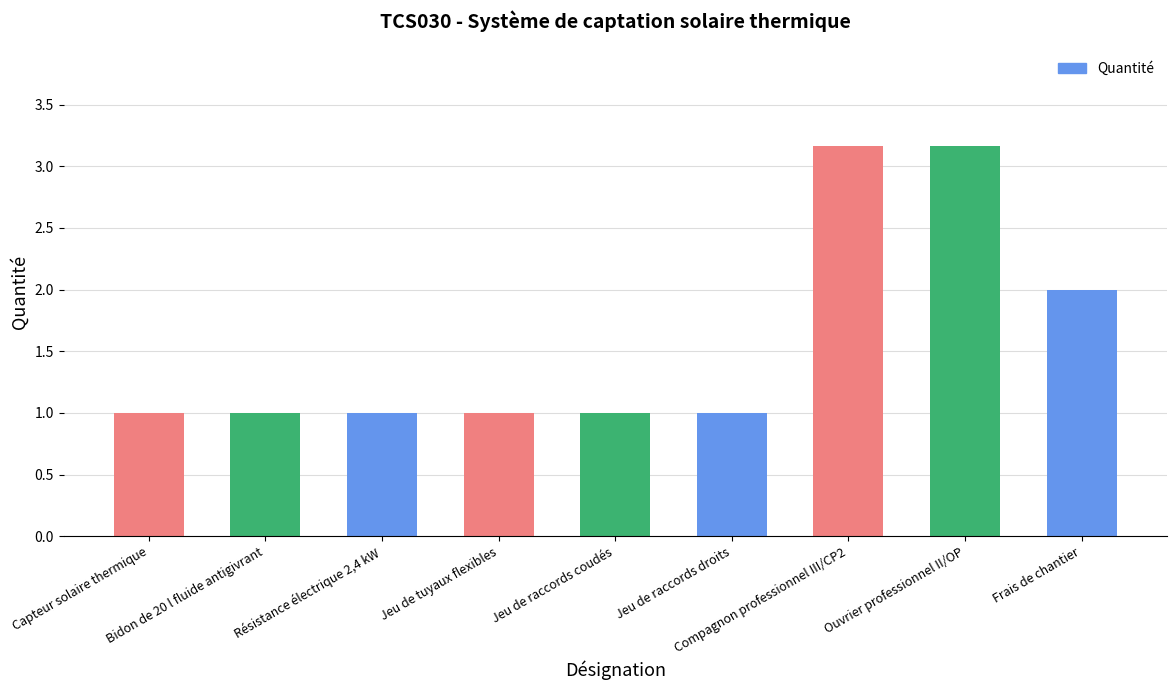

Is it true that the value at Jeu de raccords droits is 1.0?

True